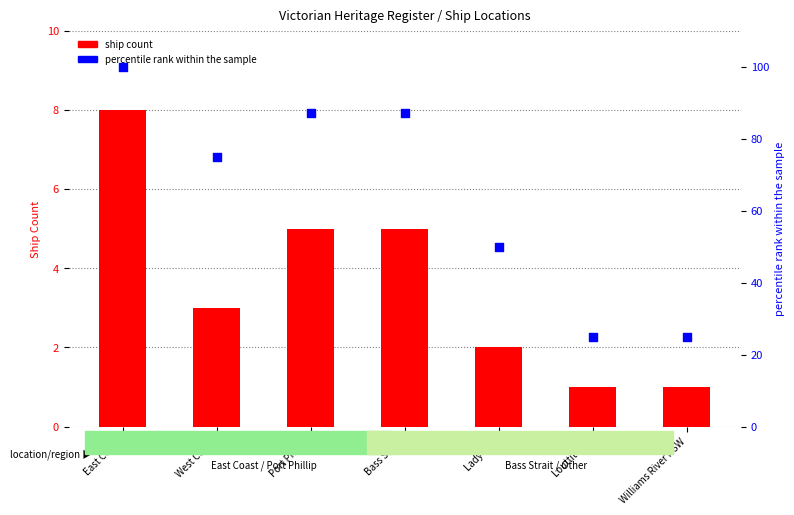

Which series has the largest total across all categories?

percentile rank within the sample